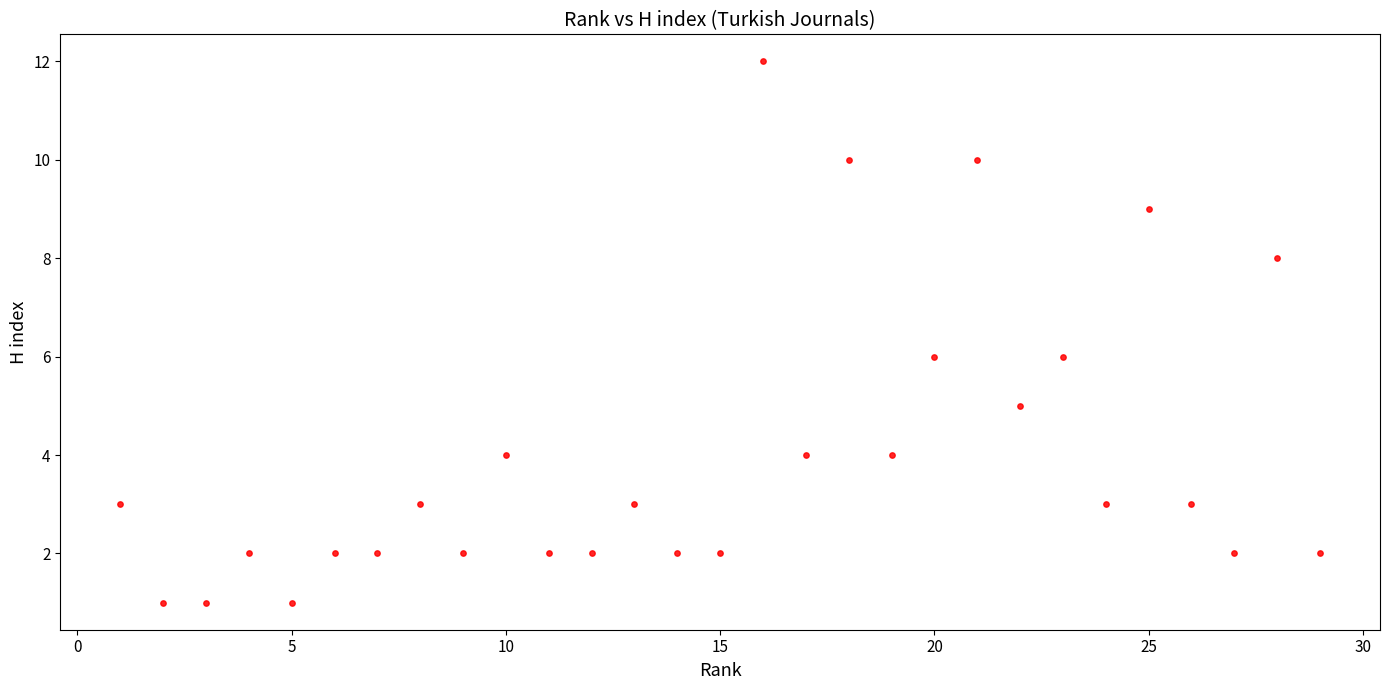

What is the range of X values (max minus min)?

28